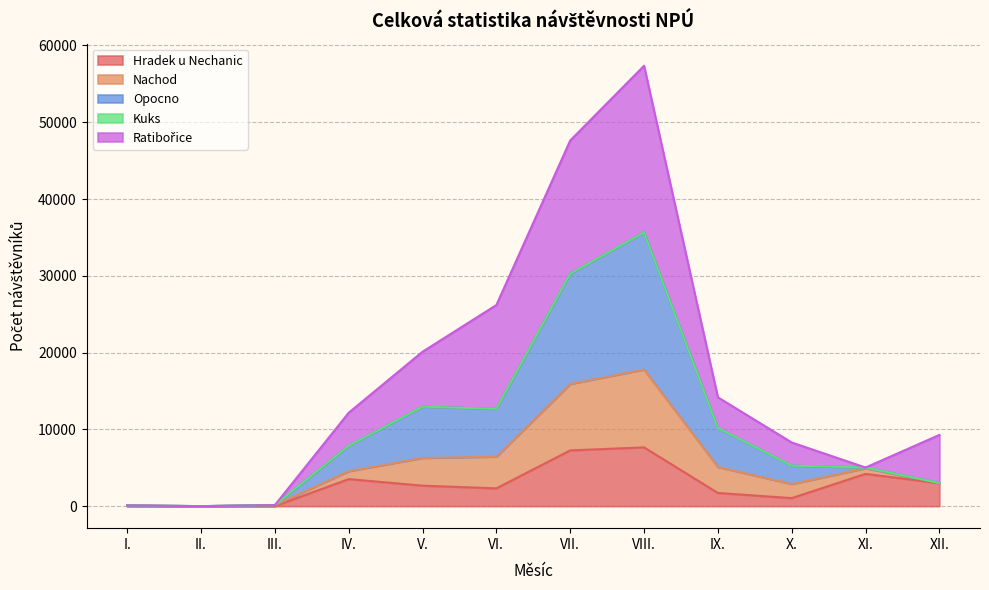

At which category does the chart reach its peak across all series?

VIII.